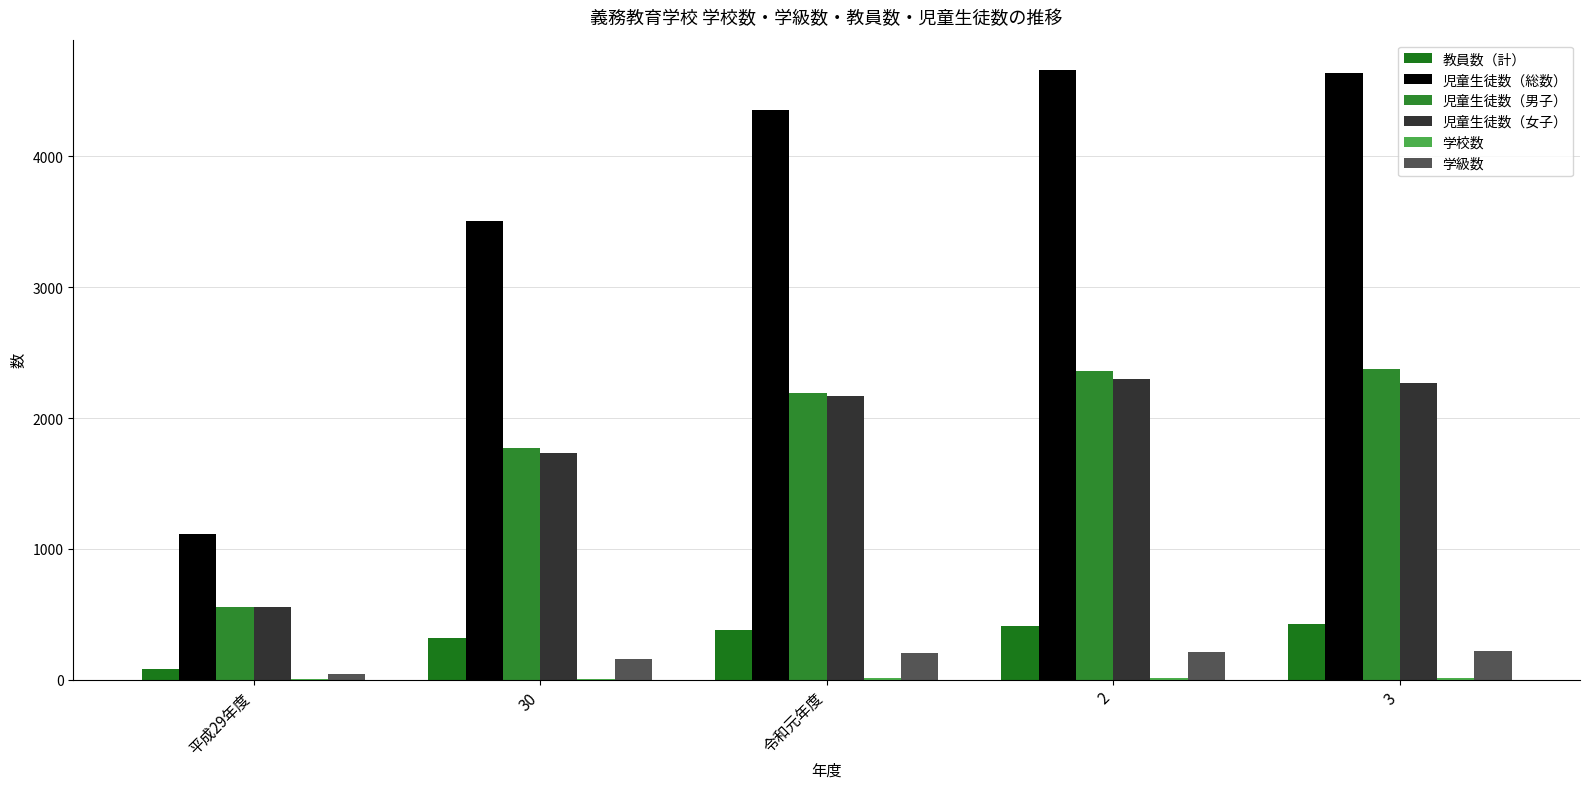

How many bars are there in each group?

6